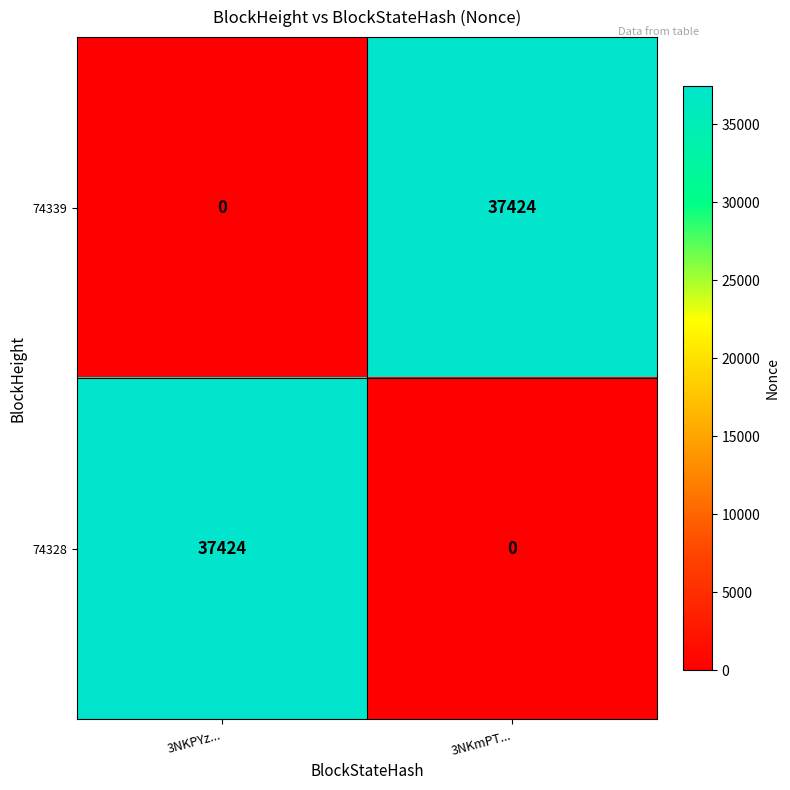

What is the total value across all series at 3NKmPT...?

37424